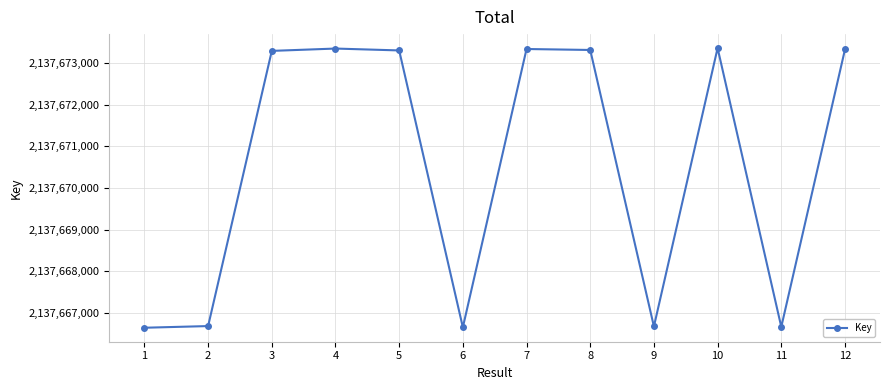

What is the smallest value displayed?

2137666650